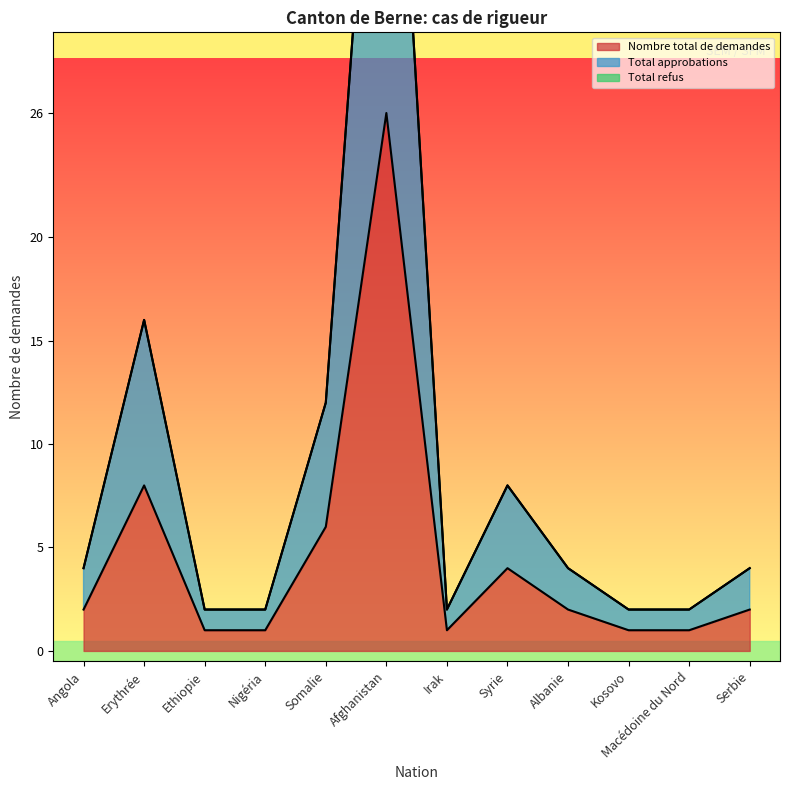

Reading left to right, extract all data points from this chart.

Nombre total de demandes: Angola=2	Erythrée=8	Ethiopie=1	Nigéria=1	Somalie=6	Afghanistan=26	Irak=1	Syrie=4	Albanie=2	Kosovo=1	Macédoine du Nord=1	Serbie=2
Total approbations: Angola=4	Erythrée=16	Ethiopie=2	Nigéria=2	Somalie=12	Afghanistan=52	Irak=2	Syrie=8	Albanie=4	Kosovo=2	Macédoine du Nord=2	Serbie=4